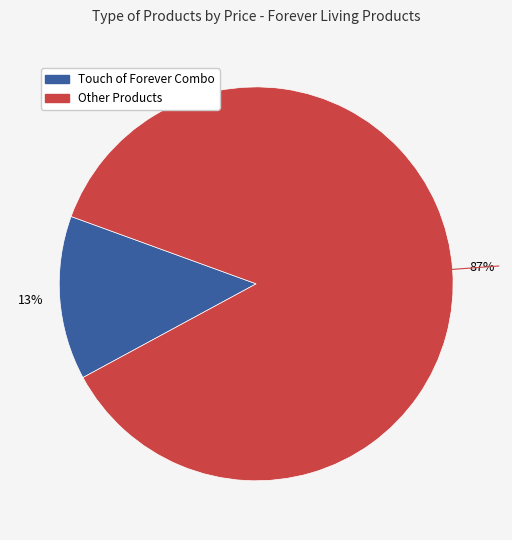

Is there any slice that represents more than half of the pie?

Yes